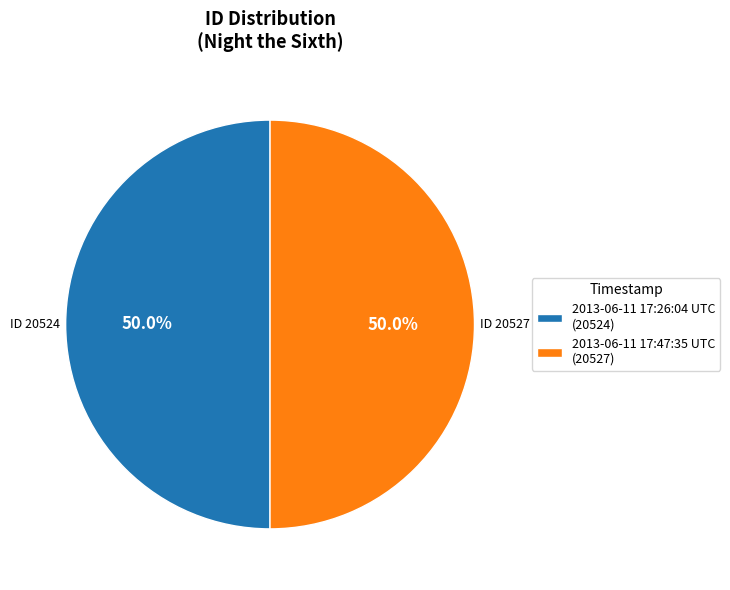

How many segments does this pie chart have?

2